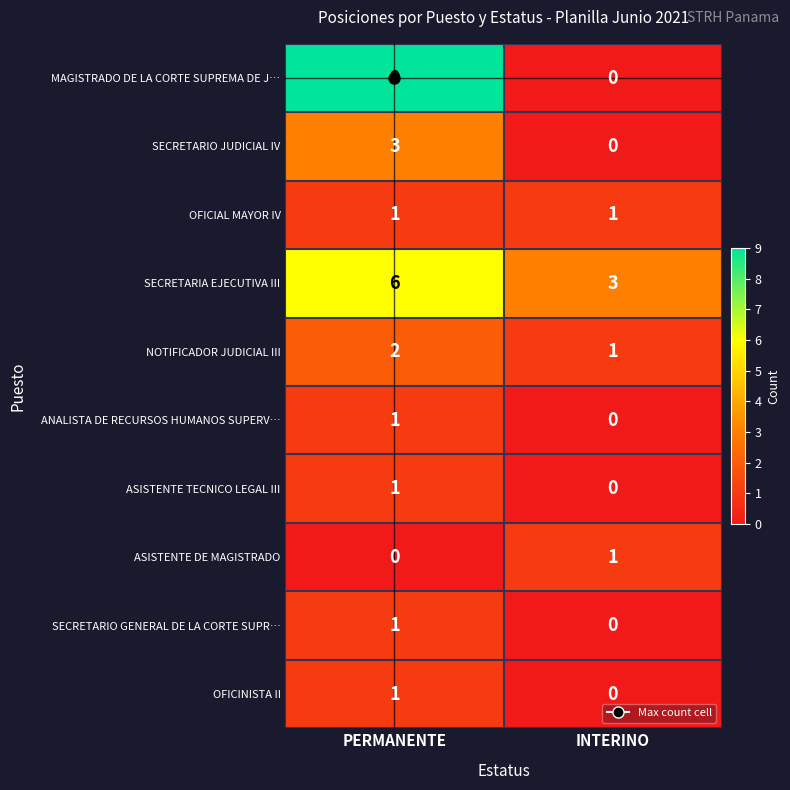

Which series has the widest spread of values?

MAGISTRADO DE LA CORTE SUPREMA DE J…